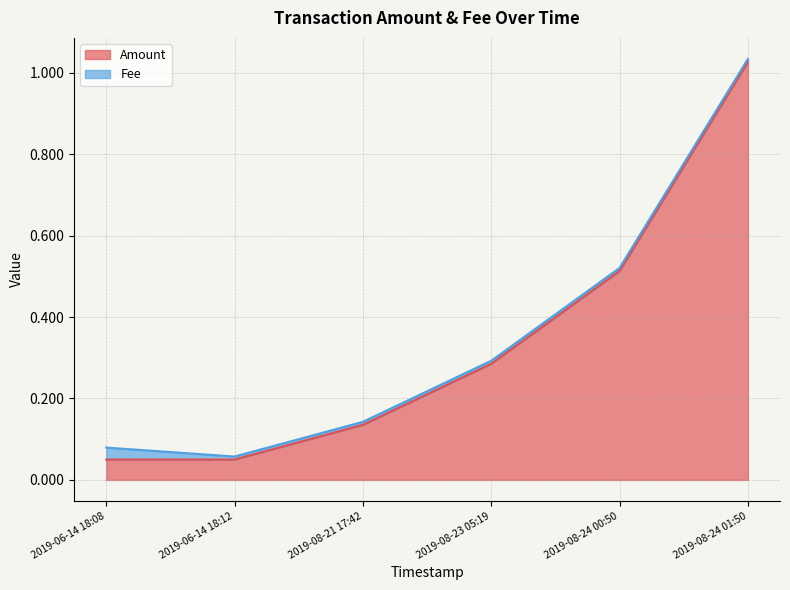

Does the chart display data point markers on the line(s)?

No